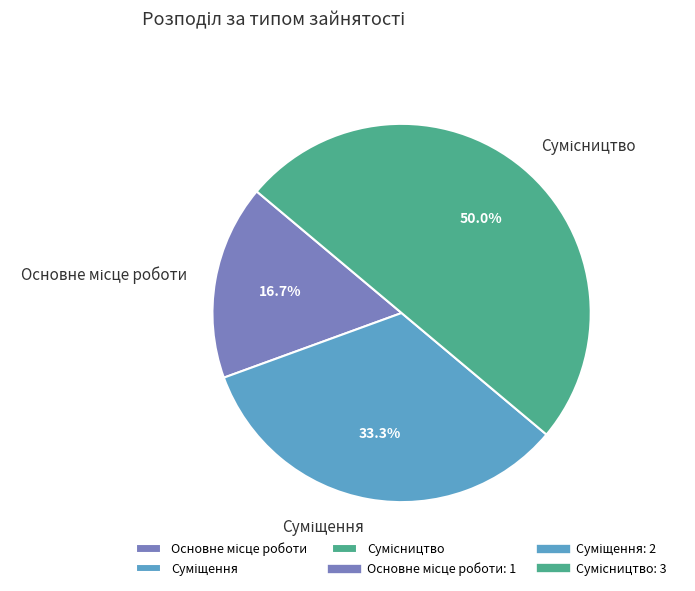

Does Суміщення represent more than half of the total?

No